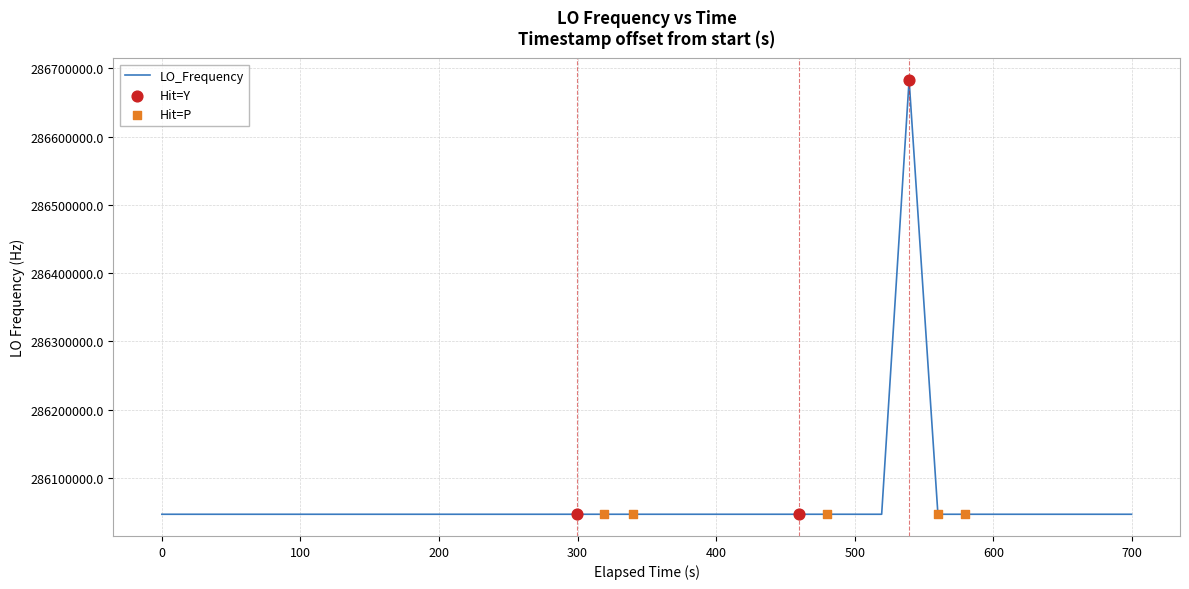

What is the difference between the maximum and minimum values?

635707.6